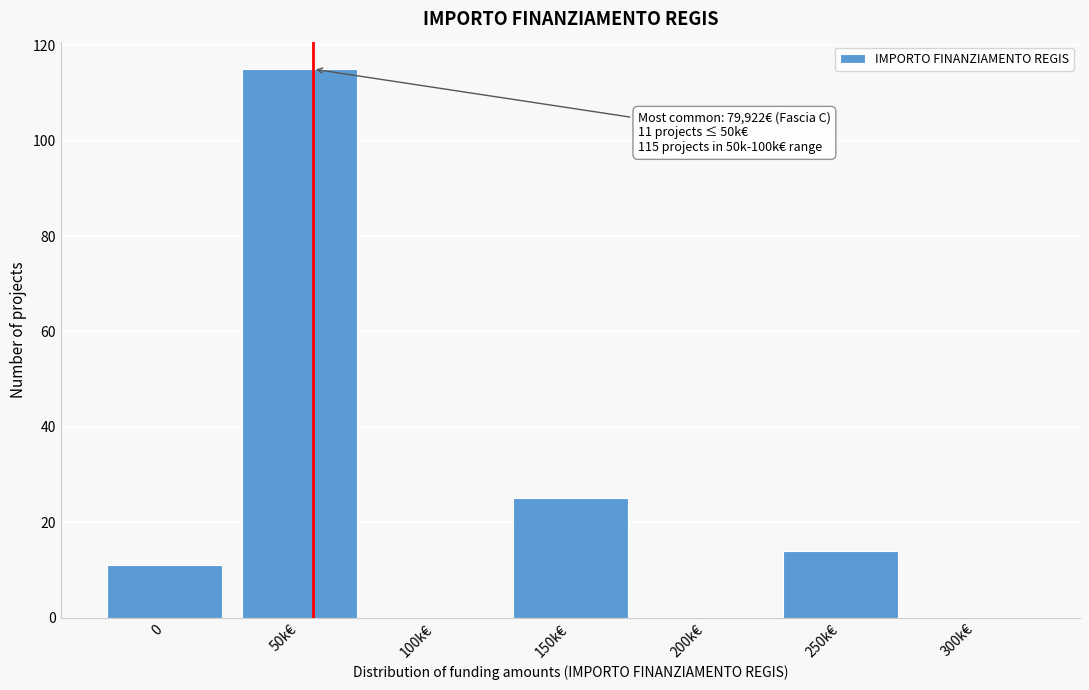

Reading right to left, list all the values displayed in this chart.

300k€=0	250k€=14	200k€=0	150k€=25	100k€=0	50k€=115	0=11